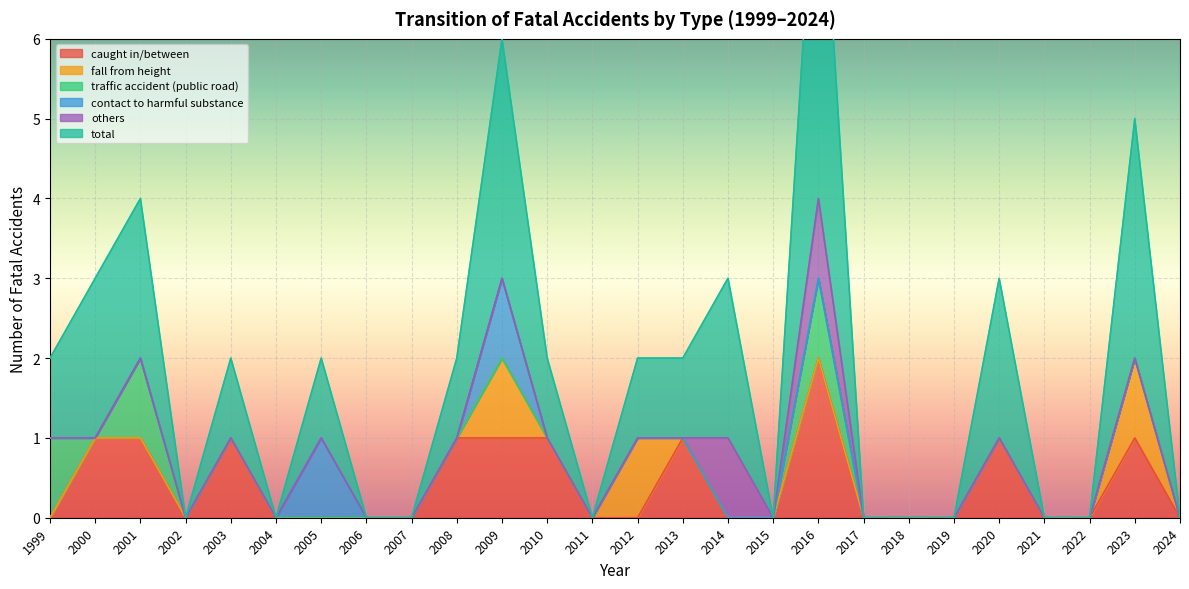

Which category has the highest value across all series?

2016